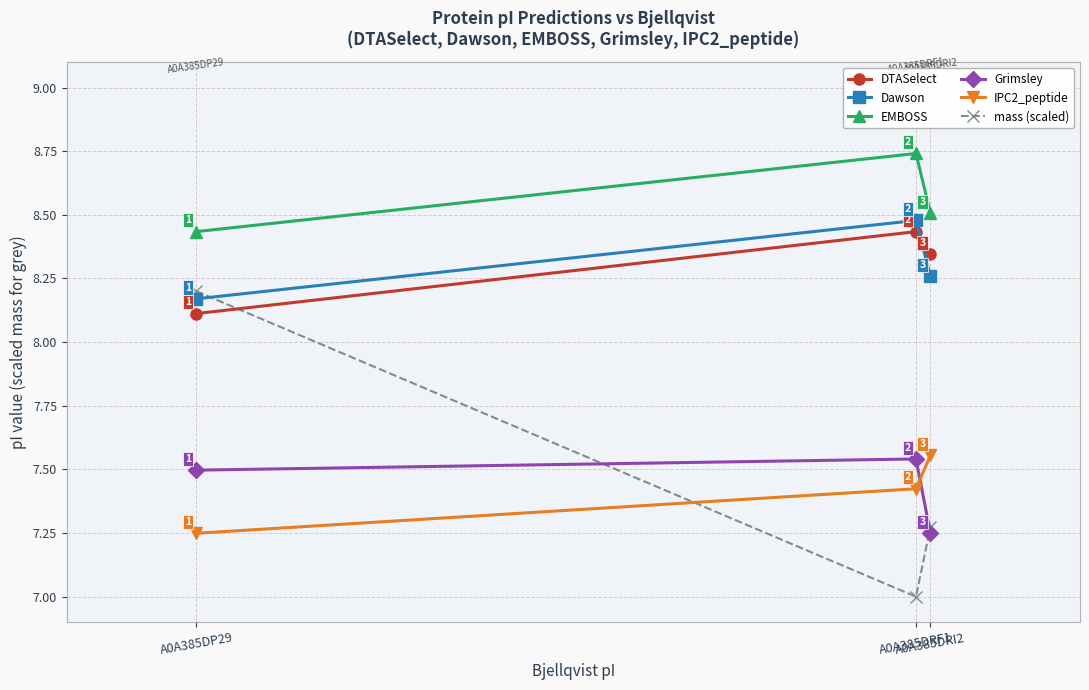

How many series are shown in this chart?

6